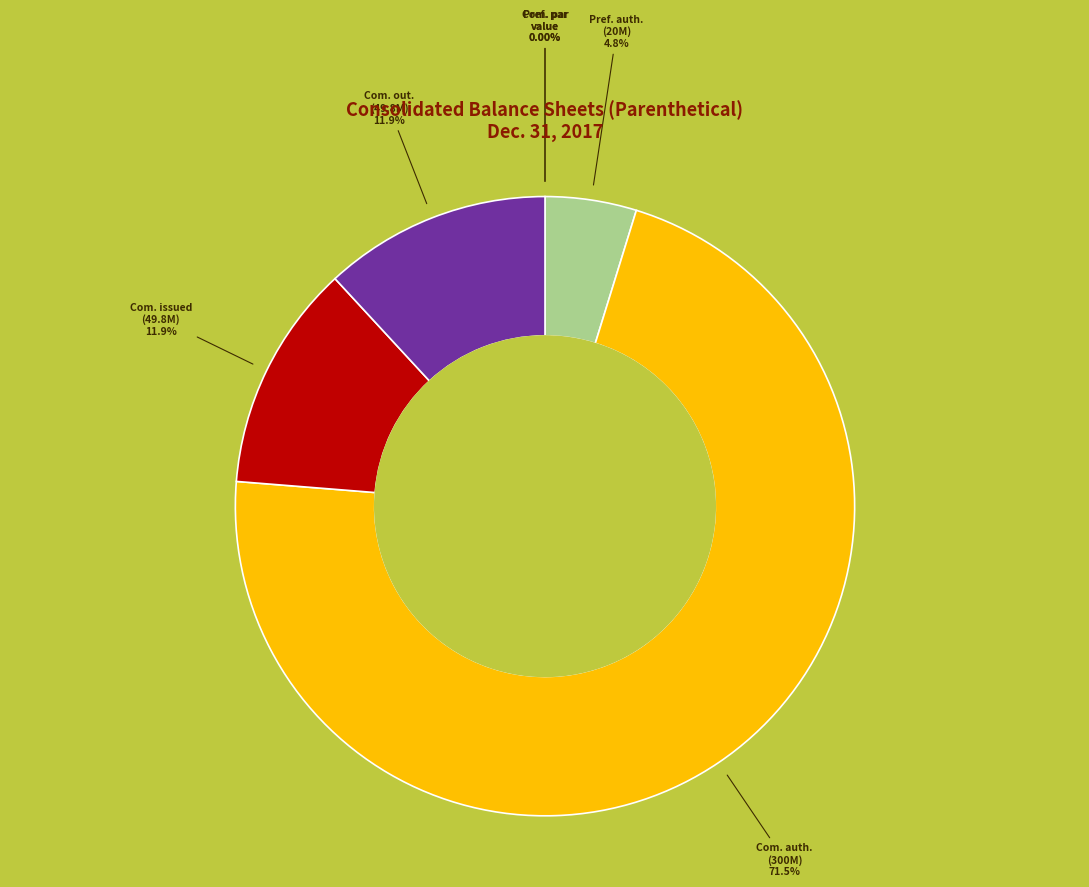

Which category accounts for the majority?

Common stock, shares authorized